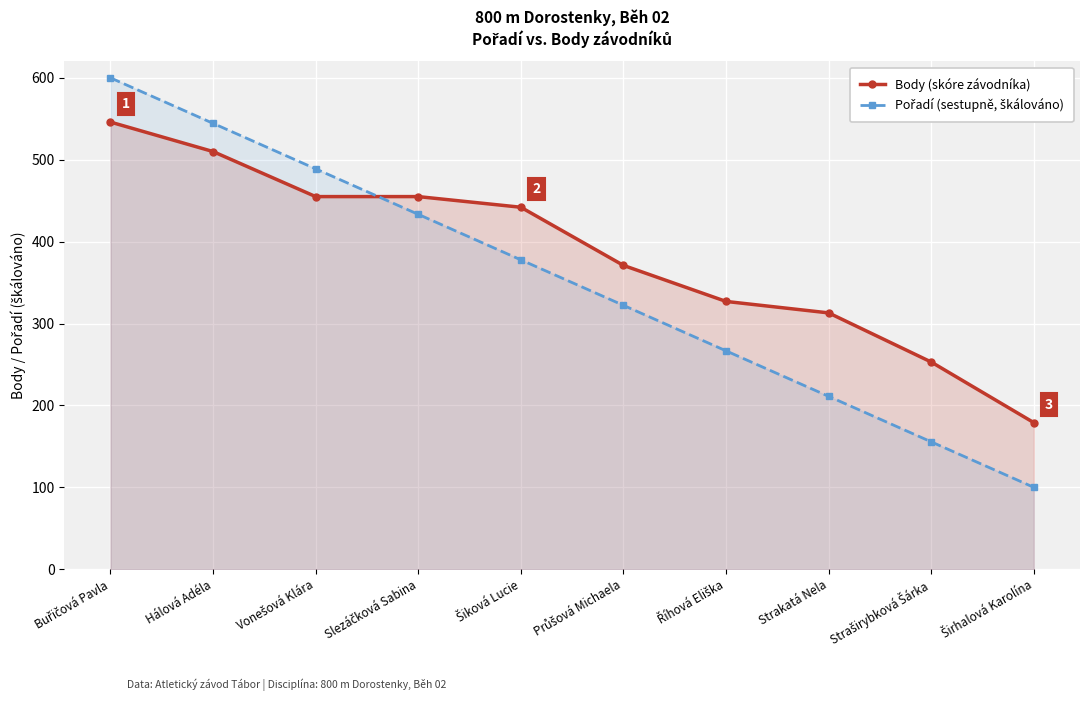

At which label does Body (skóre závodníka) first exceed 442?

Buřičová Pavla